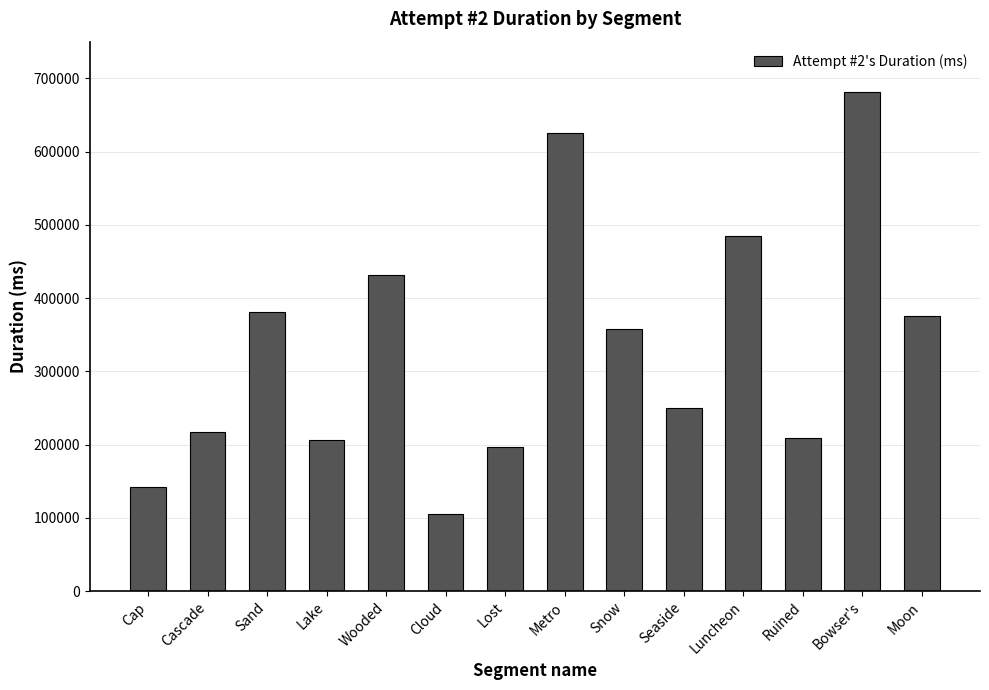

Which has a higher value, Metro or Lake?

Metro